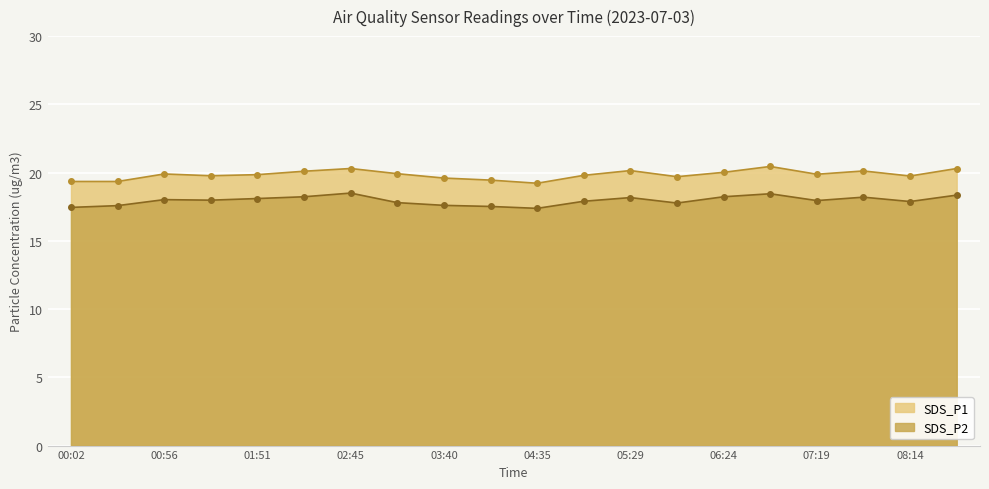

True or false: SDS_P1 and SDS_P2 cross at least once.

False